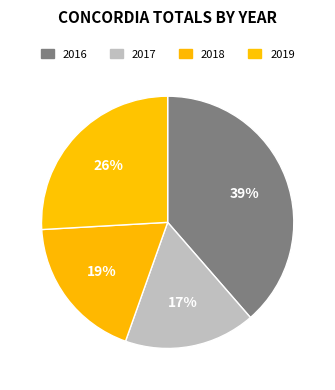

How many slices are in this pie chart?

4